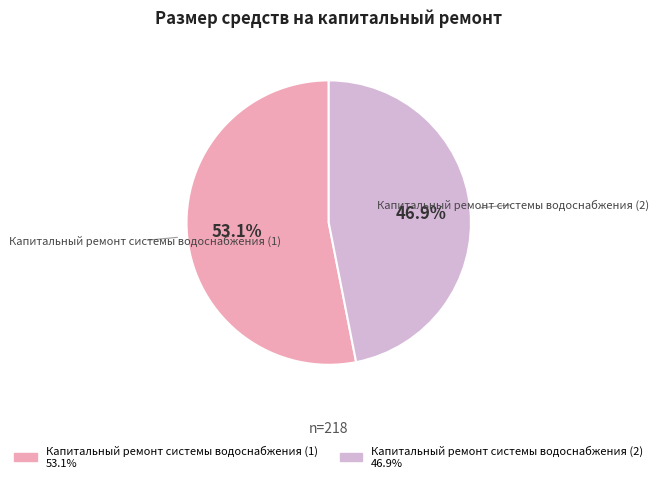

What is the ratio of the value at Капитальный ремонт системы водоснабжения (2) to the value at Капитальный ремонт системы водоснабжения (1)?

0.9